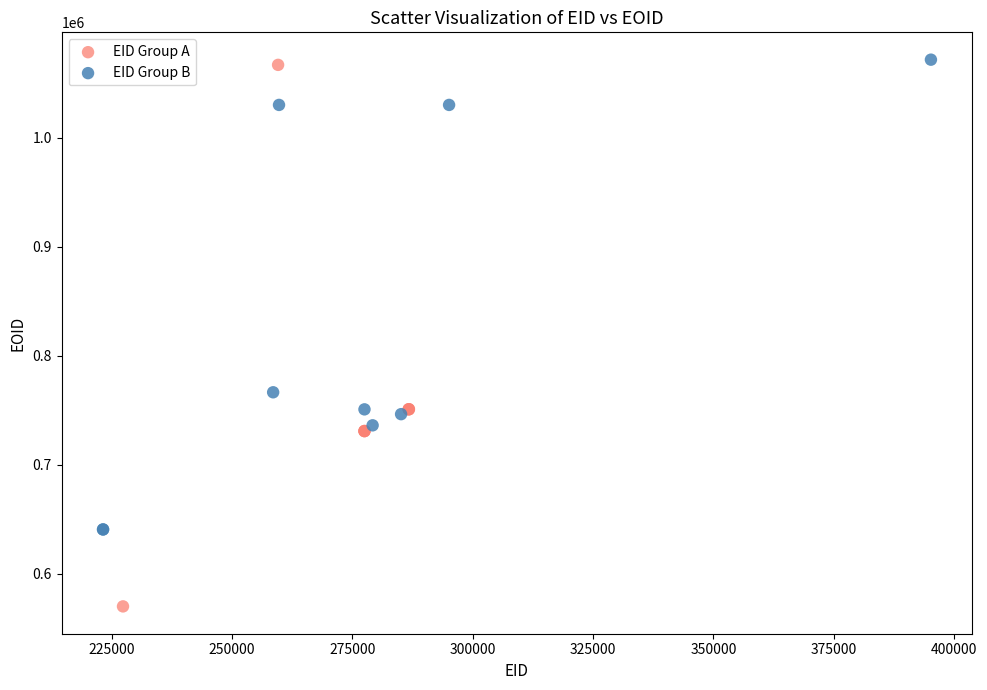

Which series contains the lowest Y value?

EID Group A